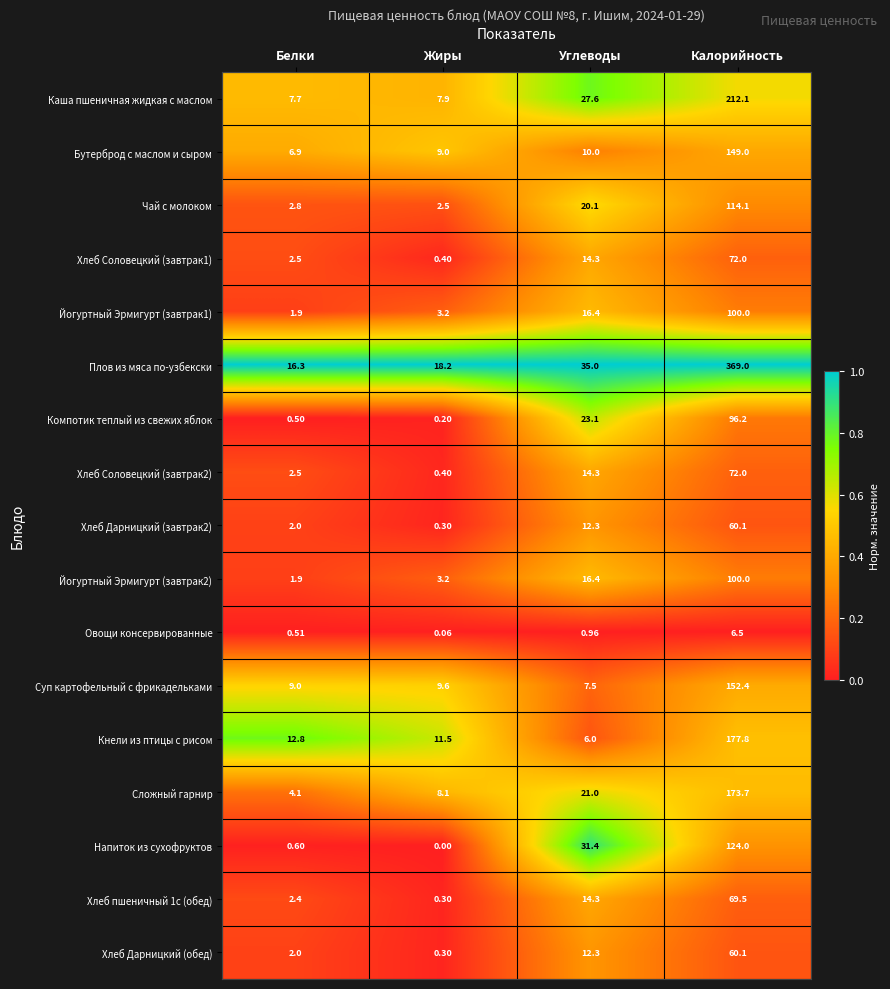

Is the value of Сложный гарнир at Углеводы greater than the value of Кнели из птицы с рисом at Калорийность?

No